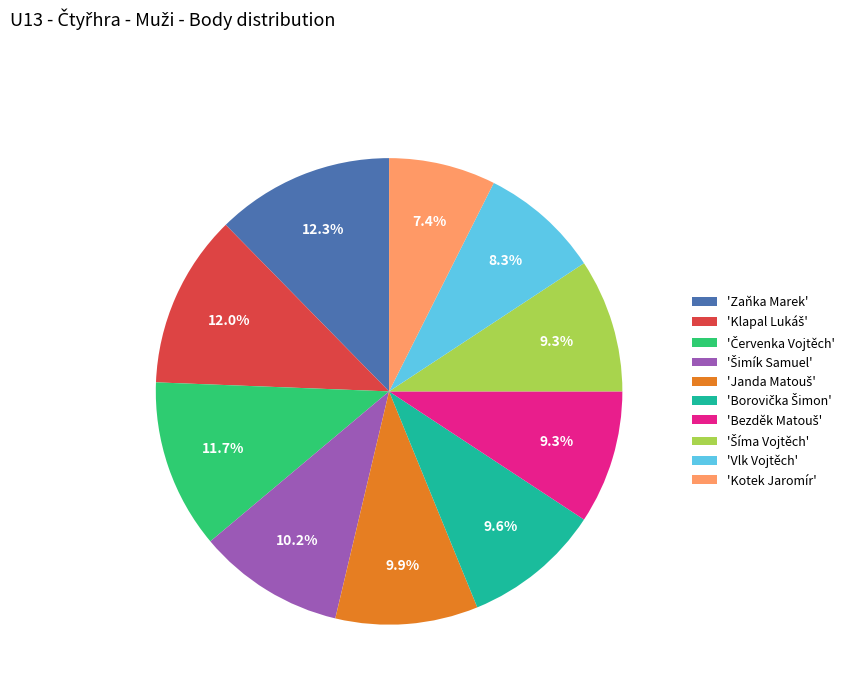

Which category has the smallest portion of the pie?

'Kotek Jaromír'